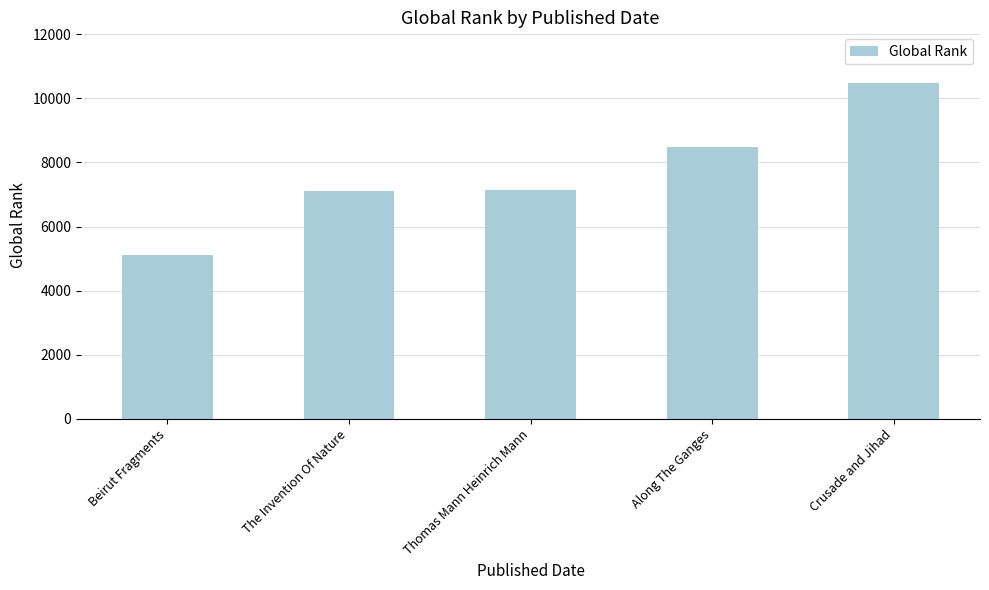

Reading left to right, list all the values displayed in this chart.

Beirut Fragments=5122	The Invention Of Nature=7094	Thomas Mann Heinrich Mann=7155	Along The Ganges=8467	Crusade and Jihad=10487